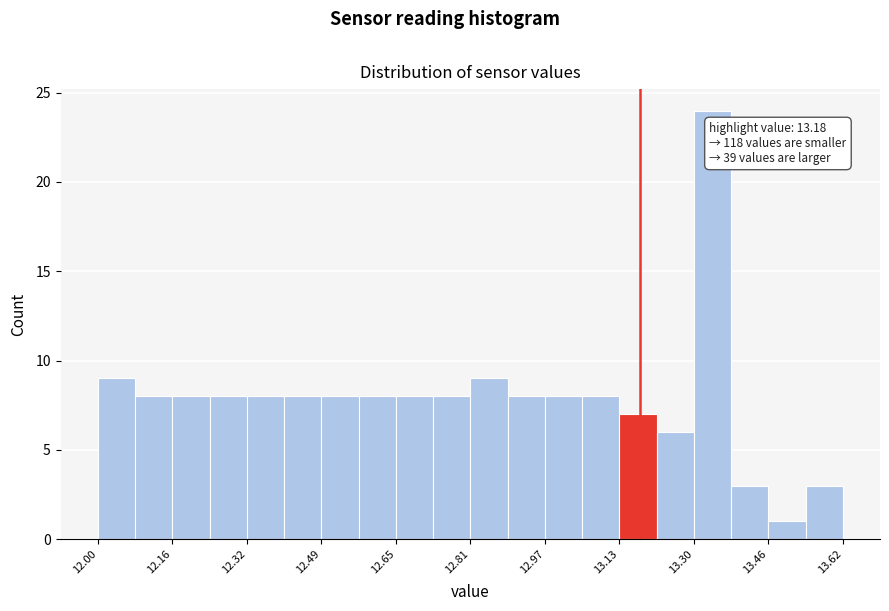

Over which range of the x-axis is the bar tallest?

13.30 to 13.38